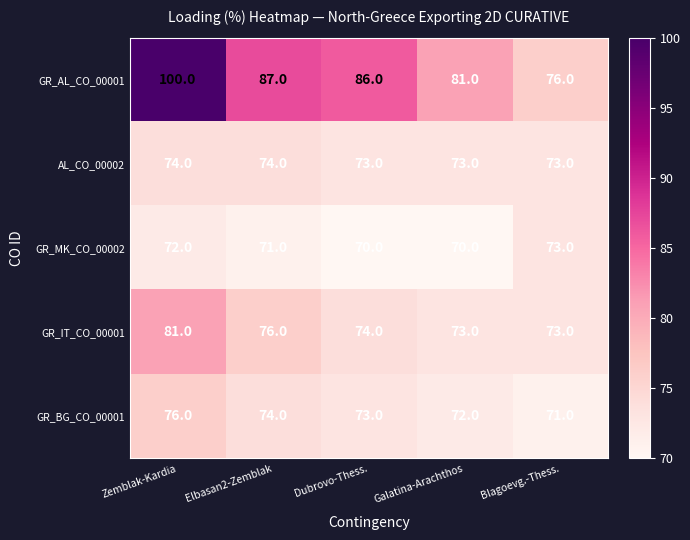

Which category has the highest value across all series?

Zemblak-Kardia